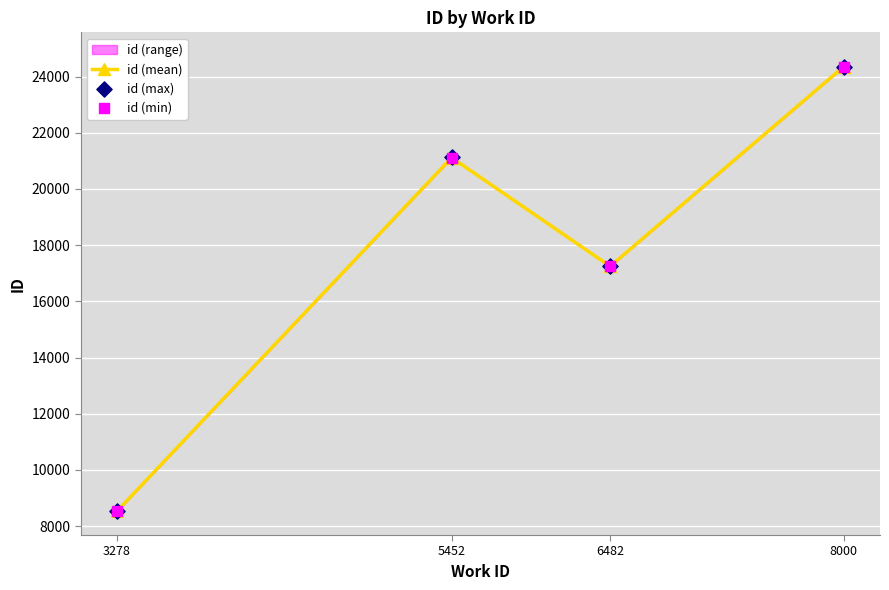

At how many categories does at least one series exceed 14181?

3